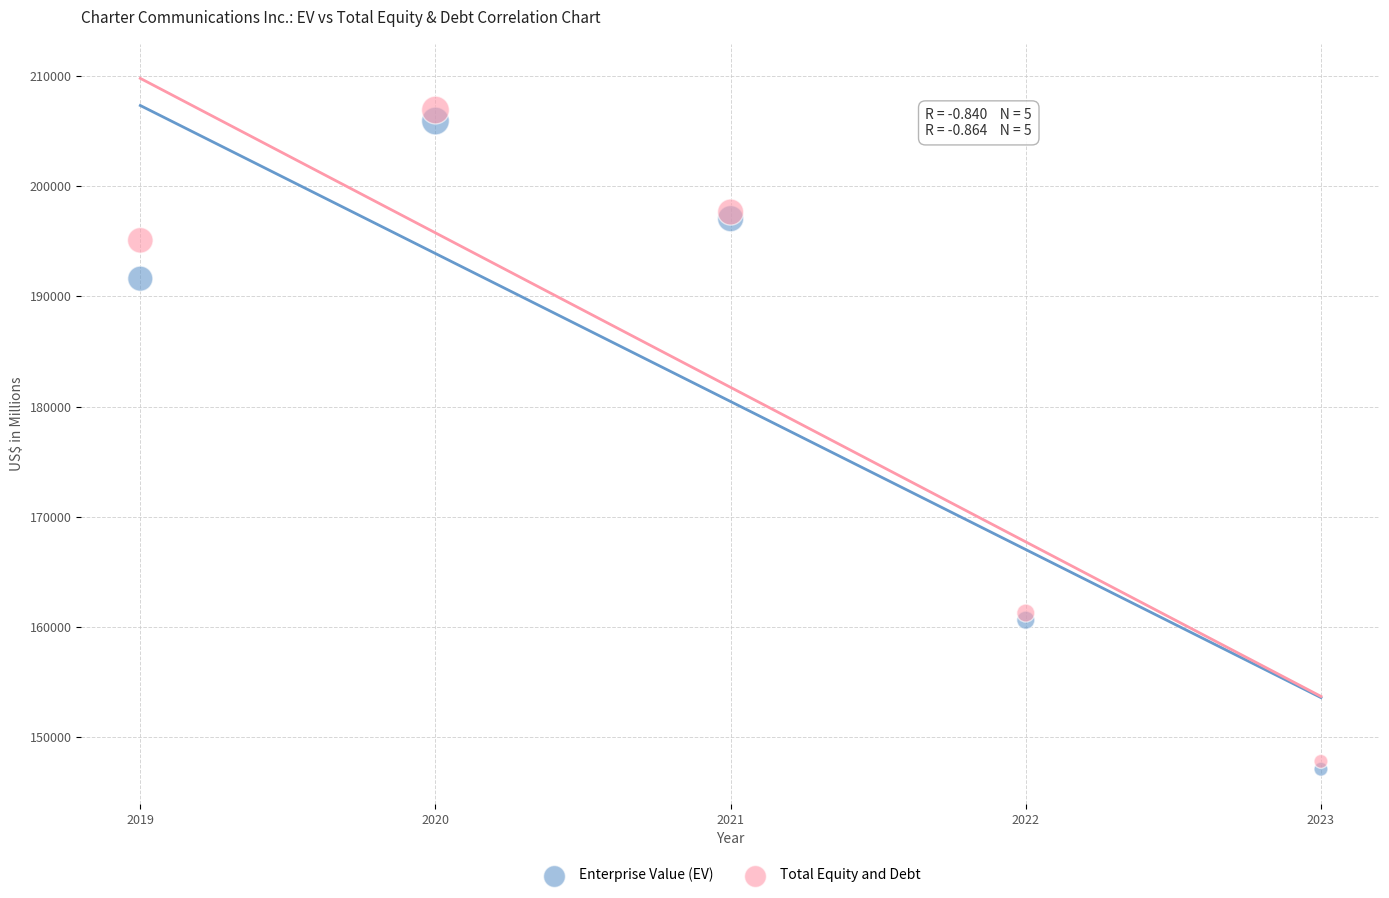

Which series has the widest spread of Y values?

Total Equity and Debt